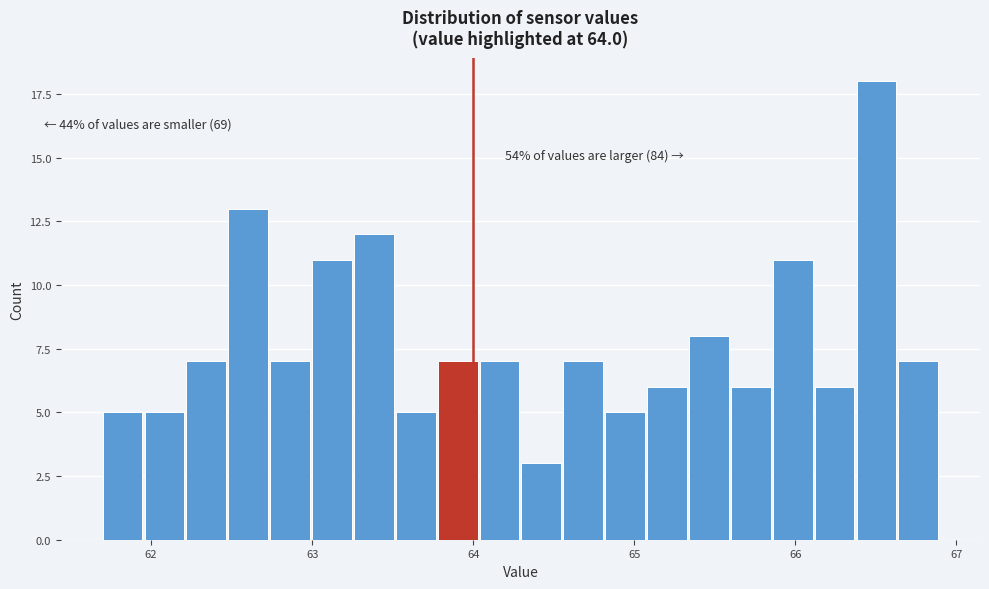

Read against the x-axis, roughly where is the centre of the tallest bar?

66.5